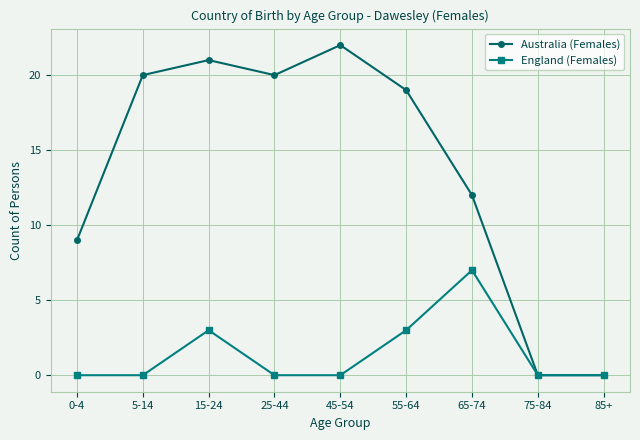

Is the value of England (Females) at 45-54 greater than the value of Australia (Females) at 45-54?

No